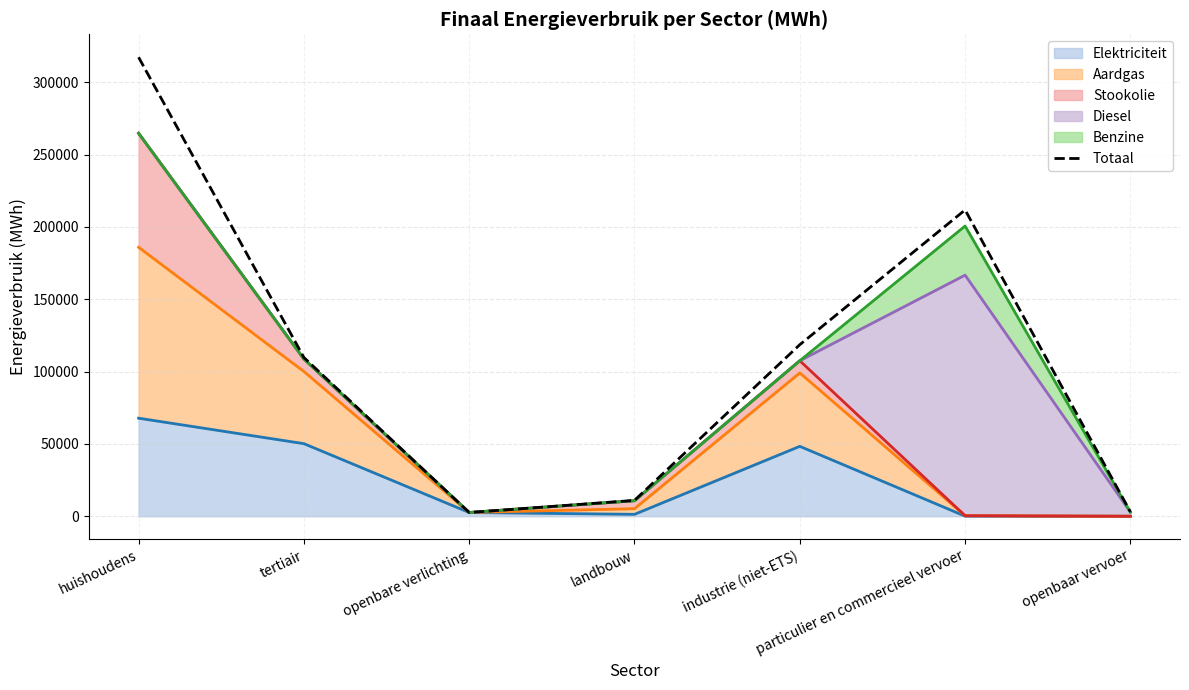

What position from the right is openbare verlichting?

5